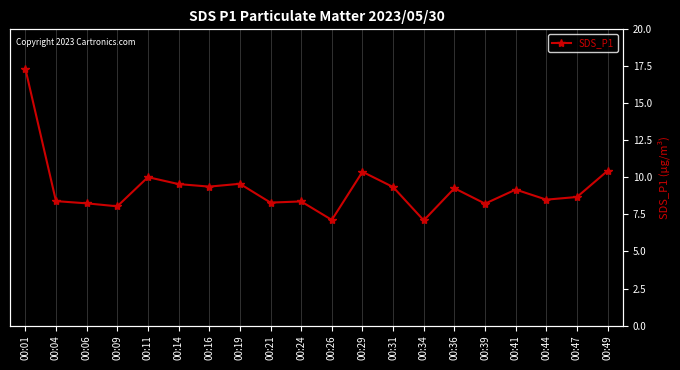

Rank the categories by value from lowest to highest.

00:34, 00:26, 00:09, 00:39, 00:06, 00:21, 00:24, 00:04, 00:44, 00:47, 00:41, 00:36, 00:31, 00:16, 00:14, 00:19, 00:11, 00:29, 00:49, 00:01